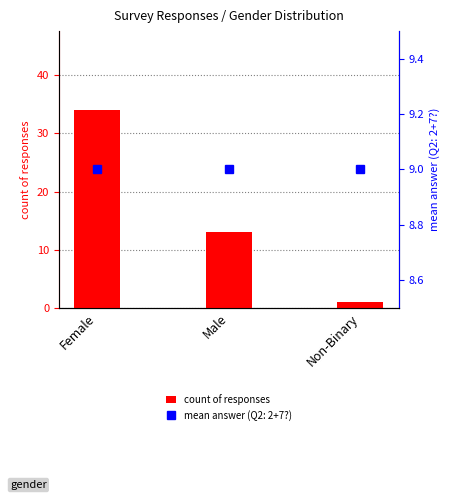

How many bars are there in total?

3